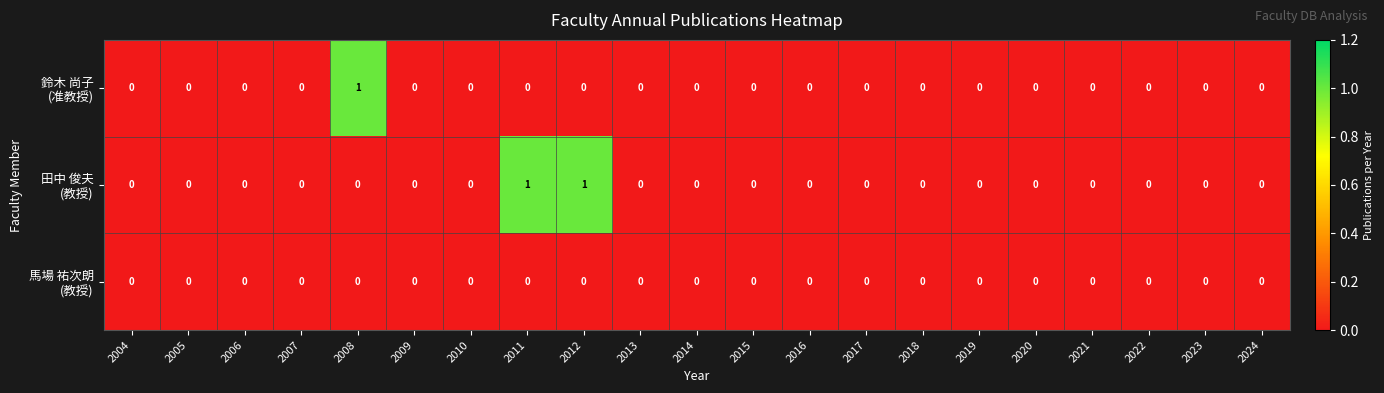

Between 2004 and 2014, which series saw the biggest shift?

鈴木 尚子 (准教授)